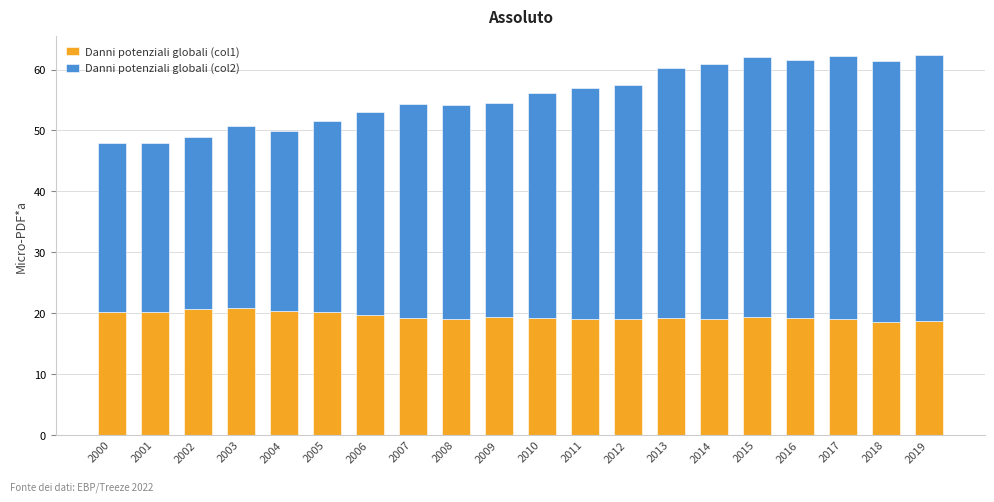

What is the sum of the Danni potenziali globali (col1) values at 2018 and 2010?

37.8